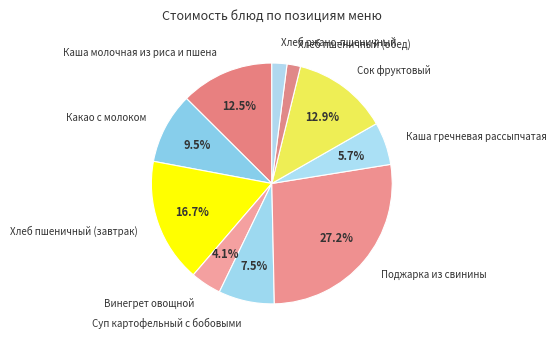

Does Хлеб пшеничный (завтрак) represent more than half of the total?

No